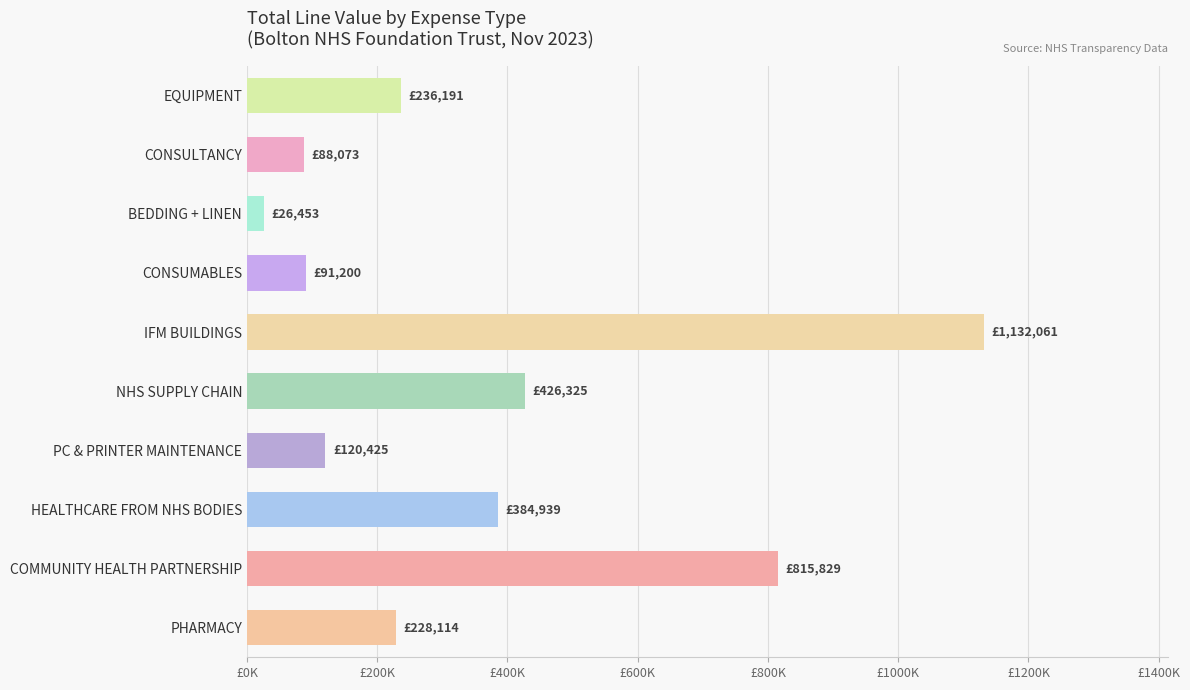

Does the chart contain any negative values?

No